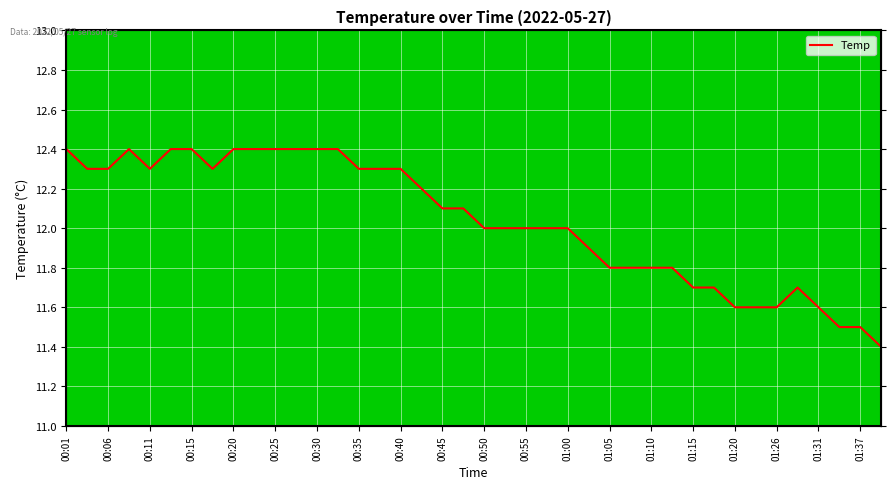

Reading left to right, list all the values displayed in this chart.

12.4	12.3	12.3	12.4	12.3	12.4	12.4	12.3	12.4	12.4	12.4	12.4	12.4	12.4	12.3	12.3	12.3	12.2	12.1	12.1	12.0	12.0	12.0	12.0	12.0	11.9	11.8	11.8	11.8	11.8	11.7	11.7	11.6	11.6	11.6	11.7	11.6	11.5	11.5	11.4